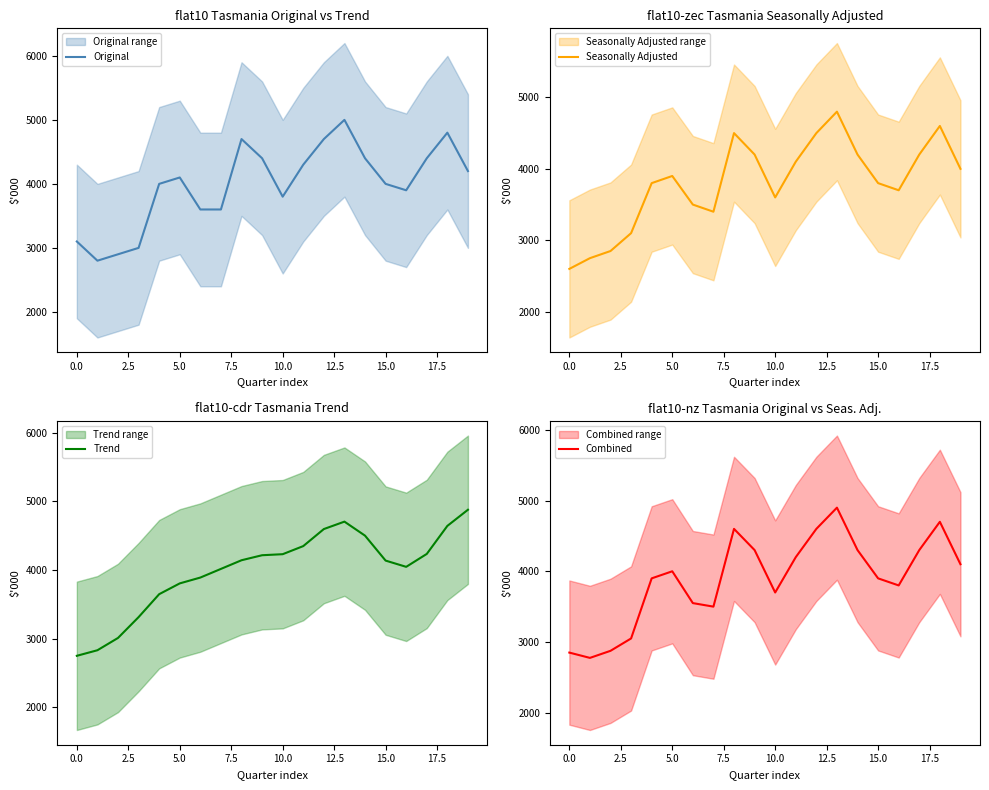

Which series has the largest range (max minus min)?

Original